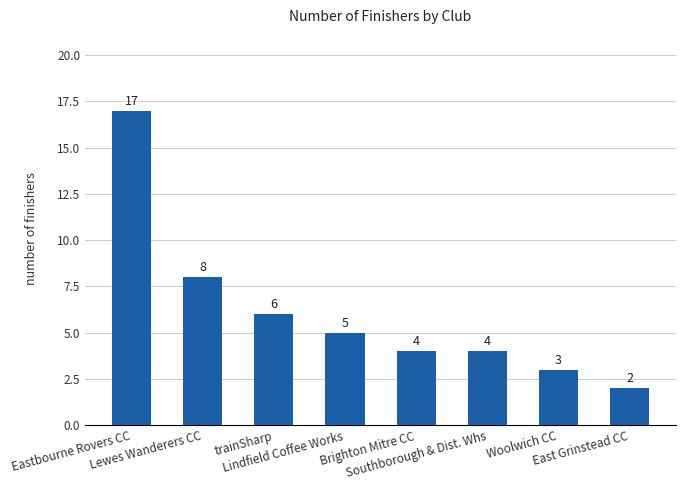

What is the sum of all values?

49